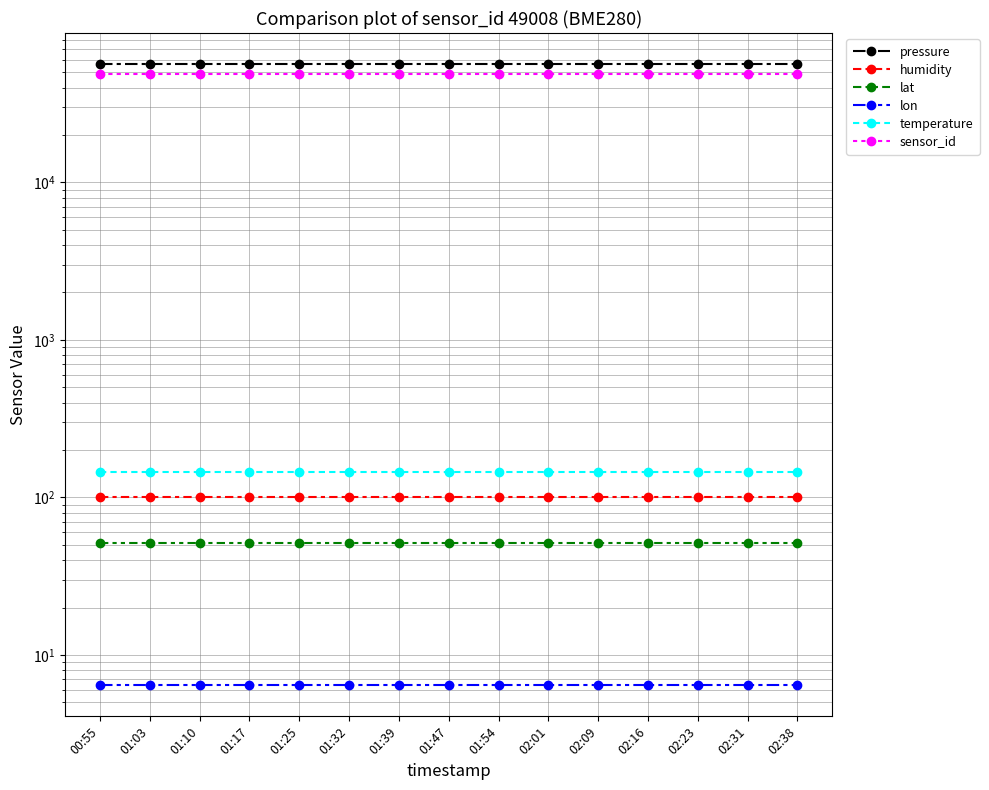

Reading left to right, list all the values displayed in this chart.

pressure: 56351.3	56351.3	56351.3	56351.3	56351.3	56351.3	56351.3	56351.3	56351.3	56351.3	56351.3	56351.3	56351.3	56351.3	56351.3
humidity: 100.0	100.0	100.0	100.0	100.0	100.0	100.0	100.0	100.0	100.0	100.0	100.0	100.0	100.0	100.0
lat: 51.1	51.1	51.1	51.1	51.1	51.1	51.1	51.1	51.1	51.1	51.1	51.1	51.1	51.1	51.1
lon: 6.4	6.4	6.4	6.4	6.4	6.4	6.4	6.4	6.4	6.4	6.4	6.4	6.4	6.4	6.4
temperature: 145.3	145.3	145.3	145.3	145.3	145.3	145.3	145.3	145.3	145.3	145.3	145.3	145.3	145.3	145.3
sensor_id: 49008.0	49008.0	49008.0	49008.0	49008.0	49008.0	49008.0	49008.0	49008.0	49008.0	49008.0	49008.0	49008.0	49008.0	49008.0